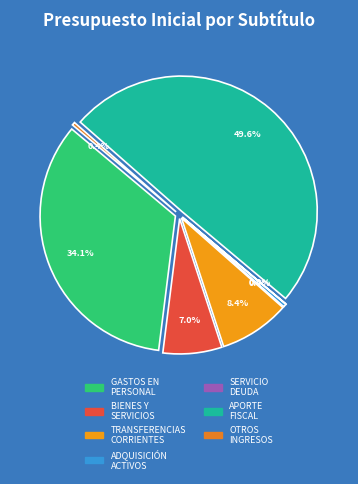

Is ADQUISICIÓN DE ACTIVOS NO FINANCIEROS the majority of the pie?

No